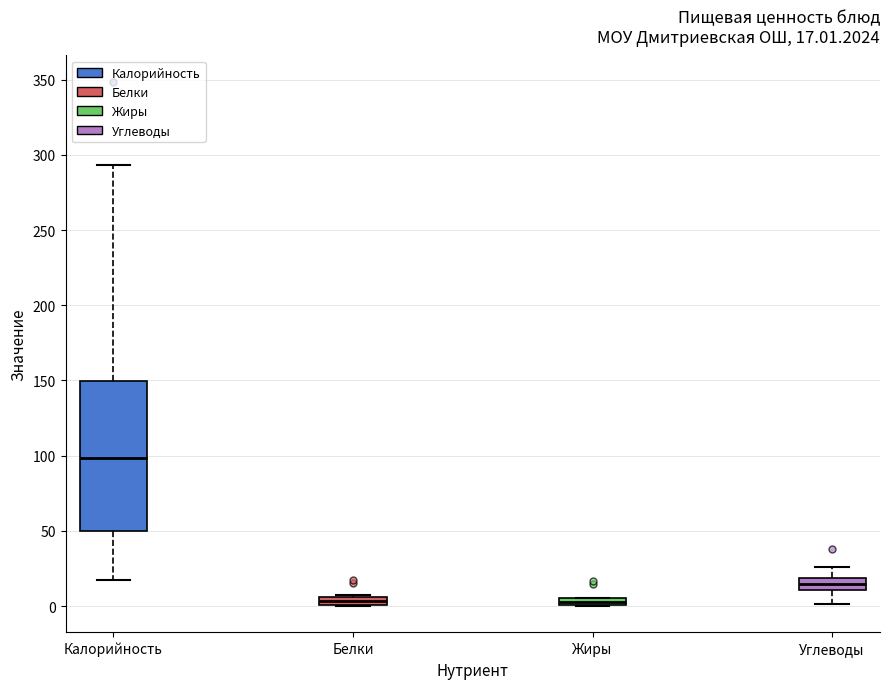

Which box is the tallest, from its lower edge to its upper edge?

Калорийность